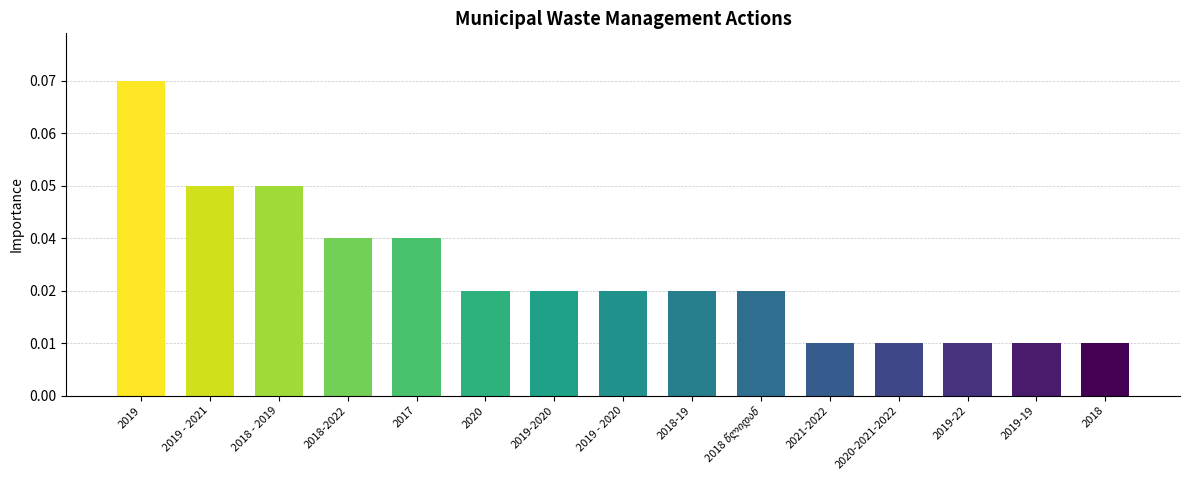

Are the bars horizontal?

No